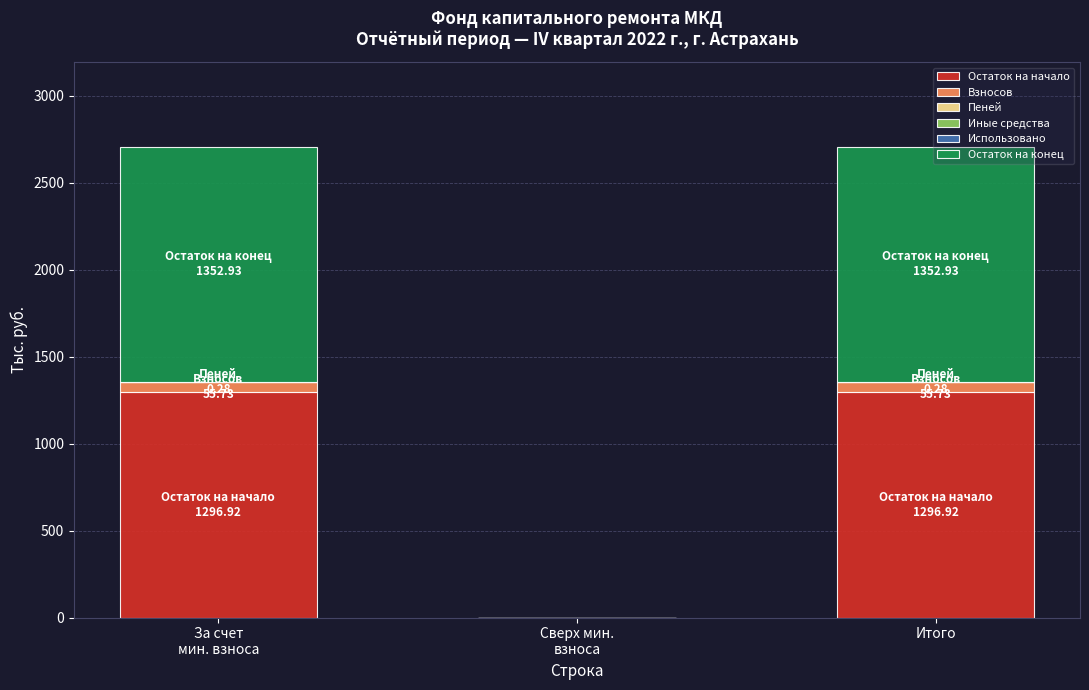

The value of Остаток на начало at Итого is 1743.3. True or false?

False